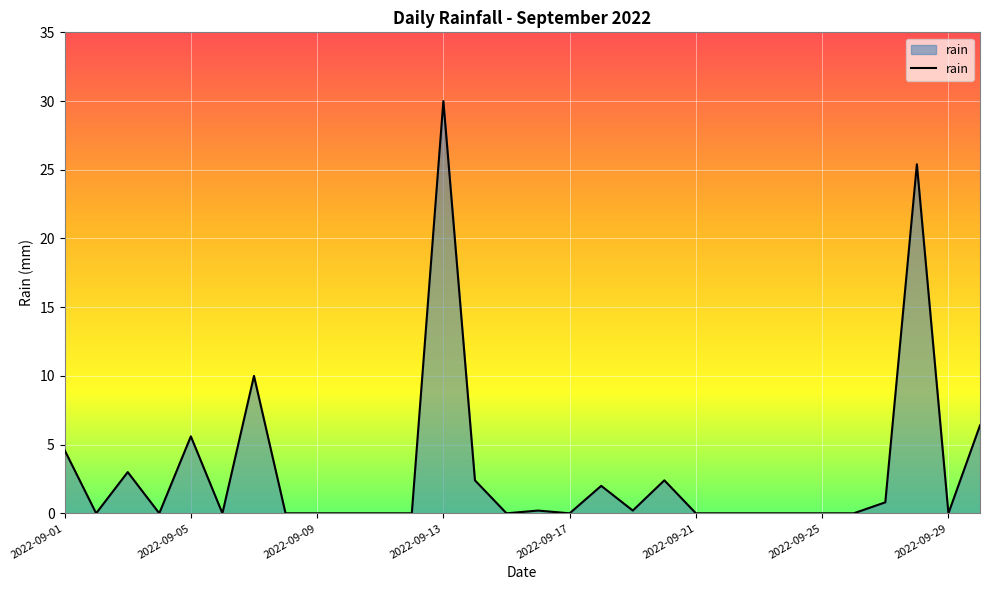

What is the greatest value displayed?

30.0